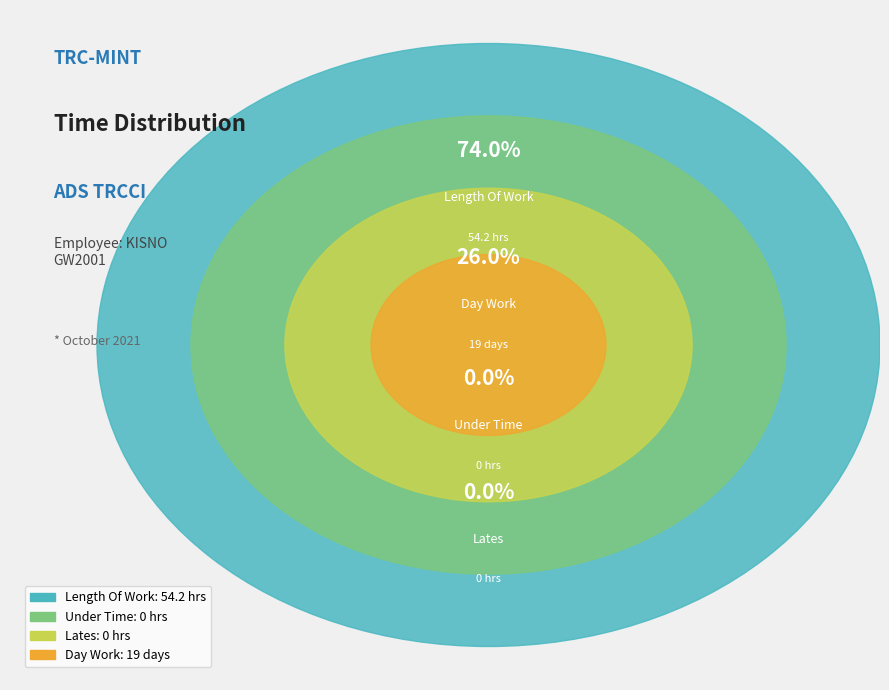

What is the majority slice?

Length Of Work